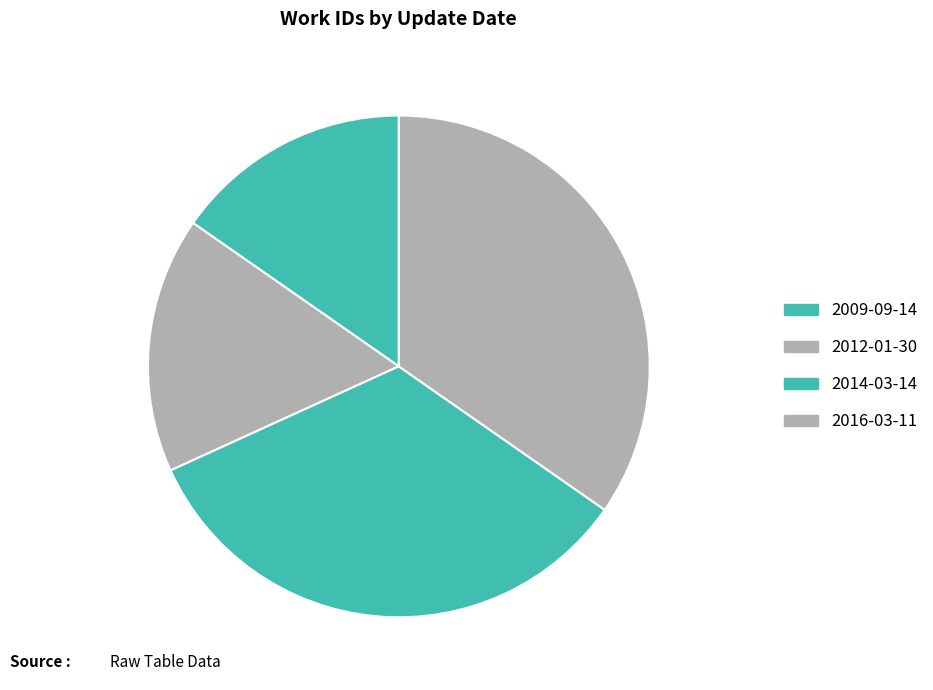

Approximately how many times larger is the value at 2016-03-11 compared to 2012-01-30?

2.1